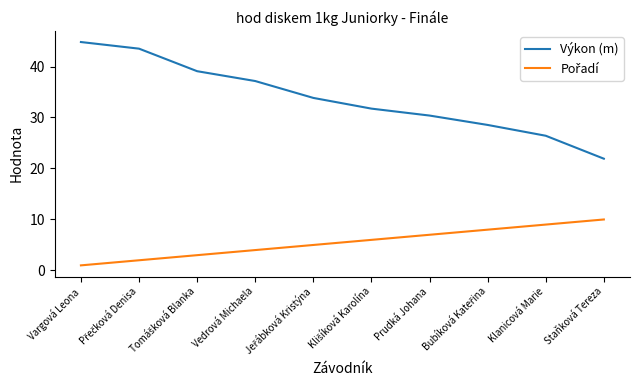

What is the minimum value for Výkon (m)?

21.9